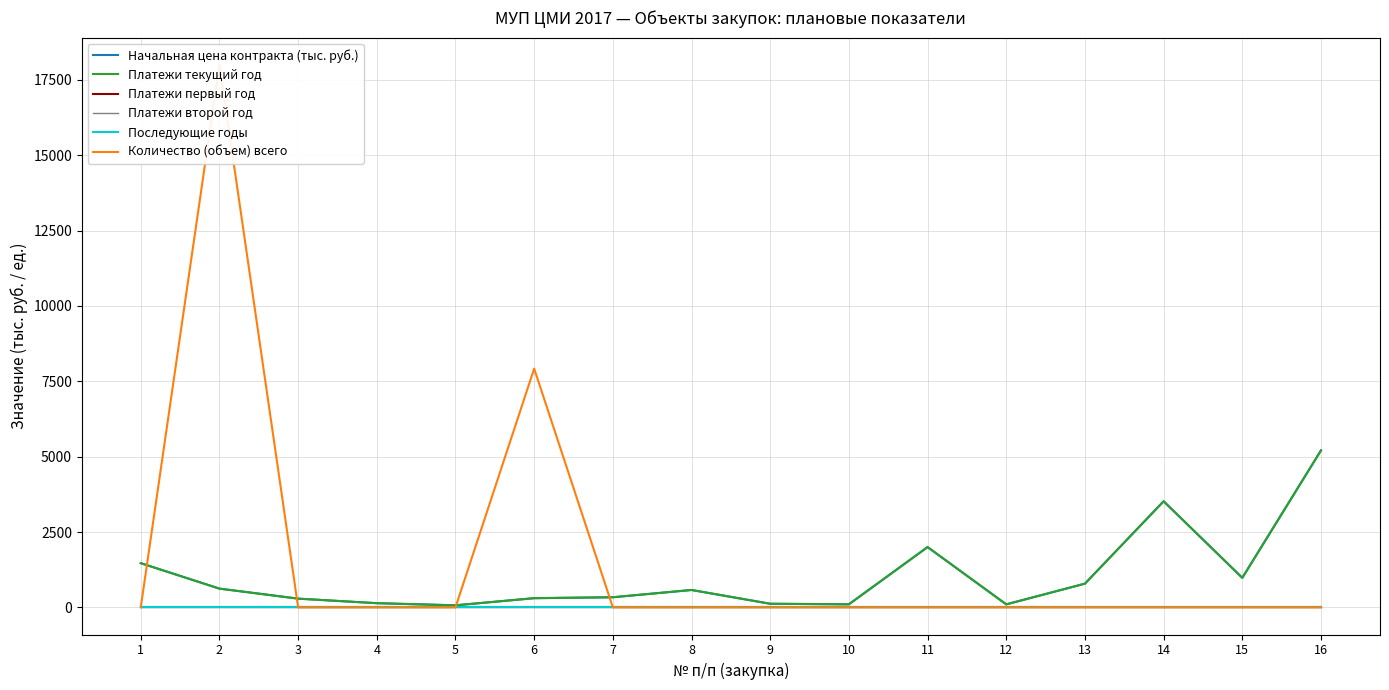

Does the chart have visible grid lines?

Yes